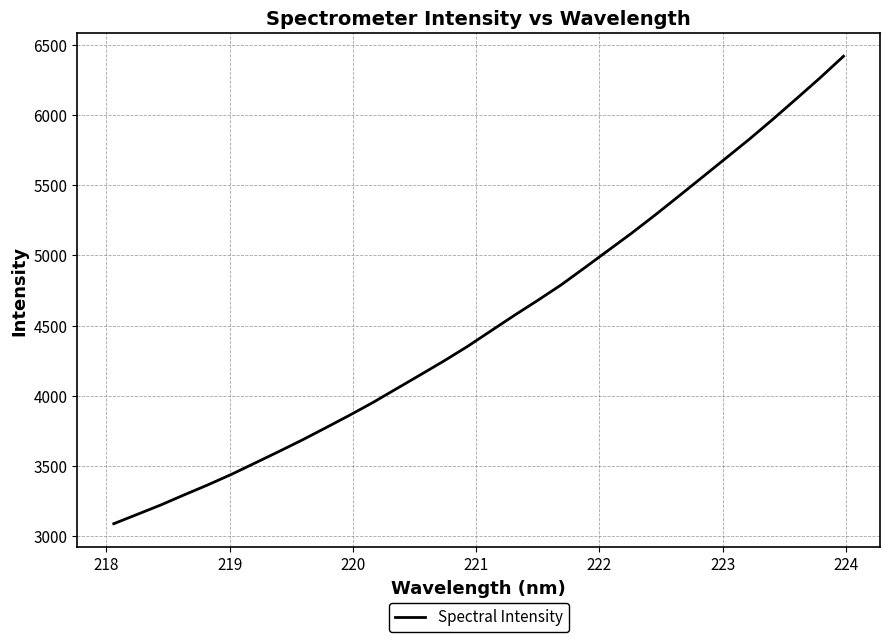

What is the smallest value displayed?

3089.6